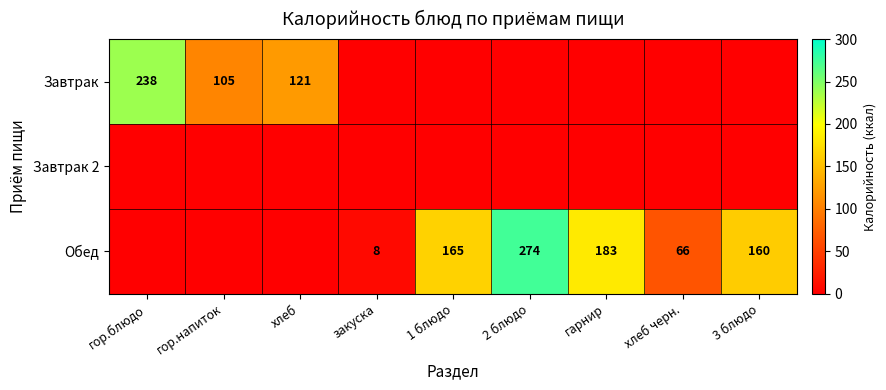

Is it true that Обед equals 95 at хлеб черн.?

False